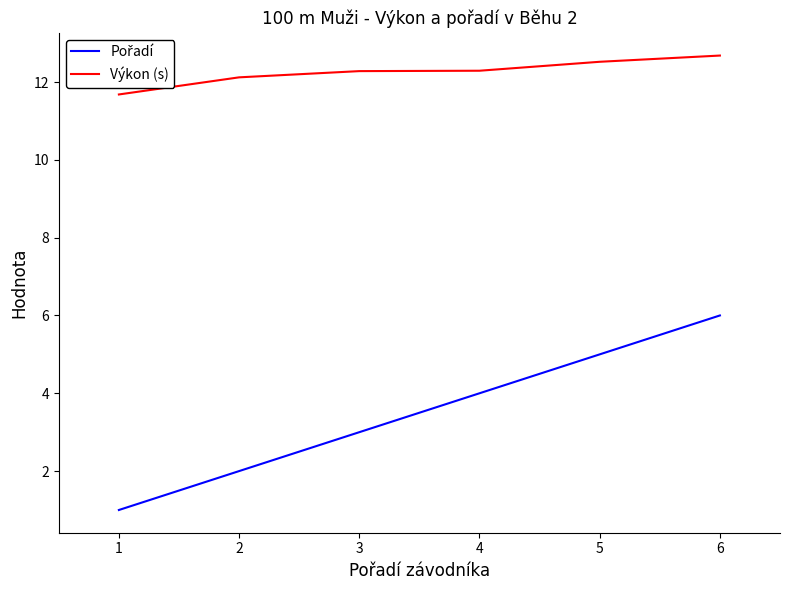

What is the total value across all series at 4?

16.3